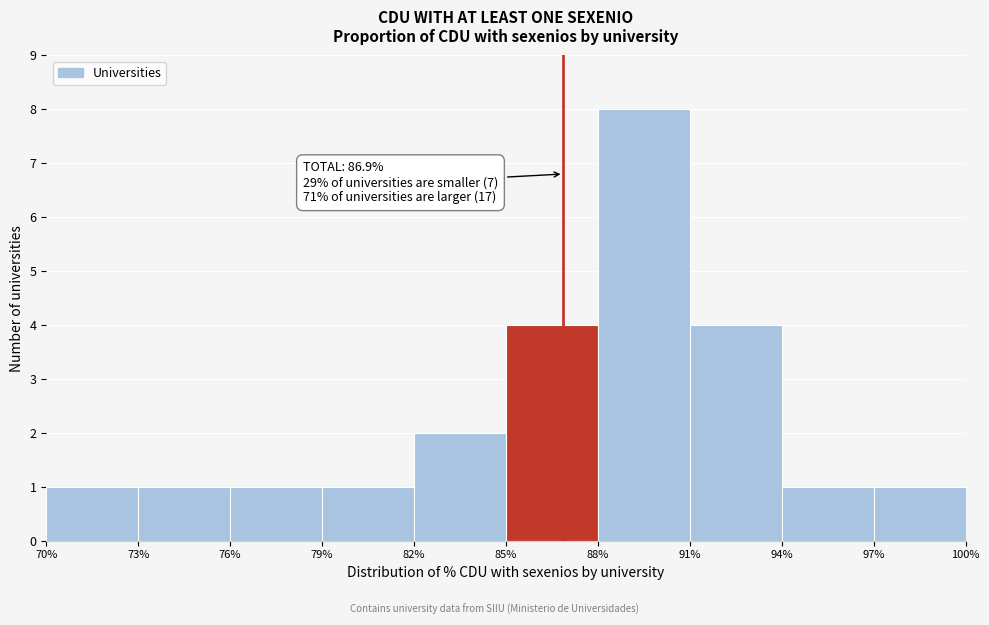

Reading left to right, what are all the values shown in this chart?

1	1	1	1	2	4	8	4	1	1